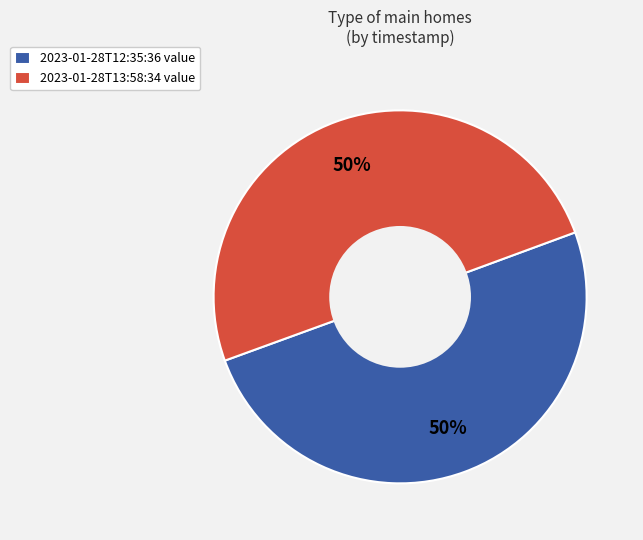

Count the number of slices in the pie.

2